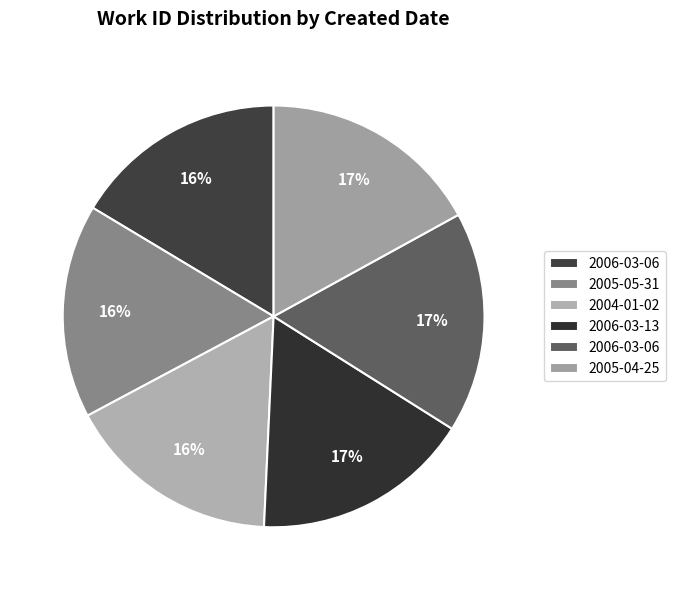

How many slices are in this pie chart?

6